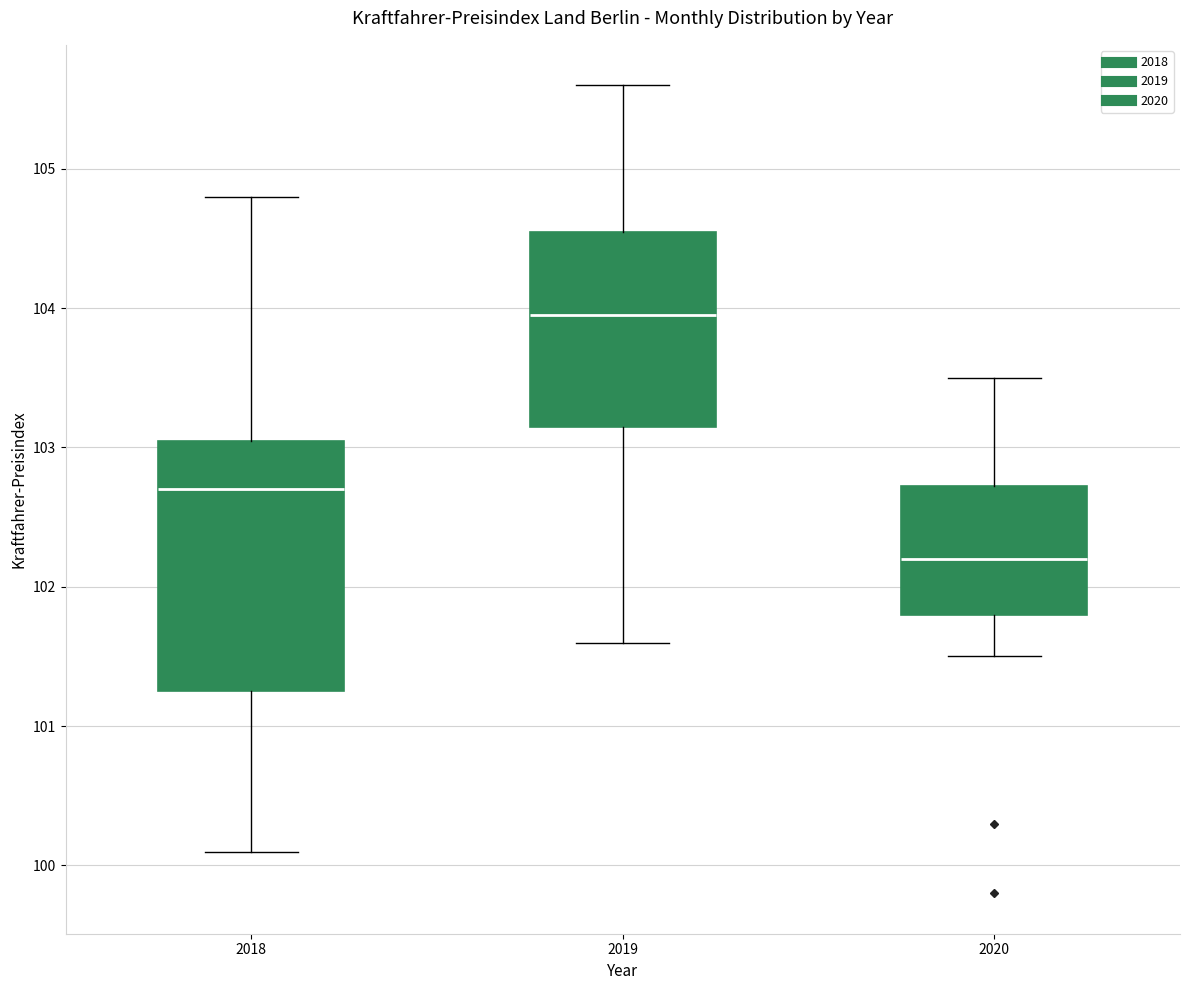

Where is the lower edge of the box at x = 2018 on the y-axis? The values are not printed on the chart, so give them approximately, as read against the axis.

101.3